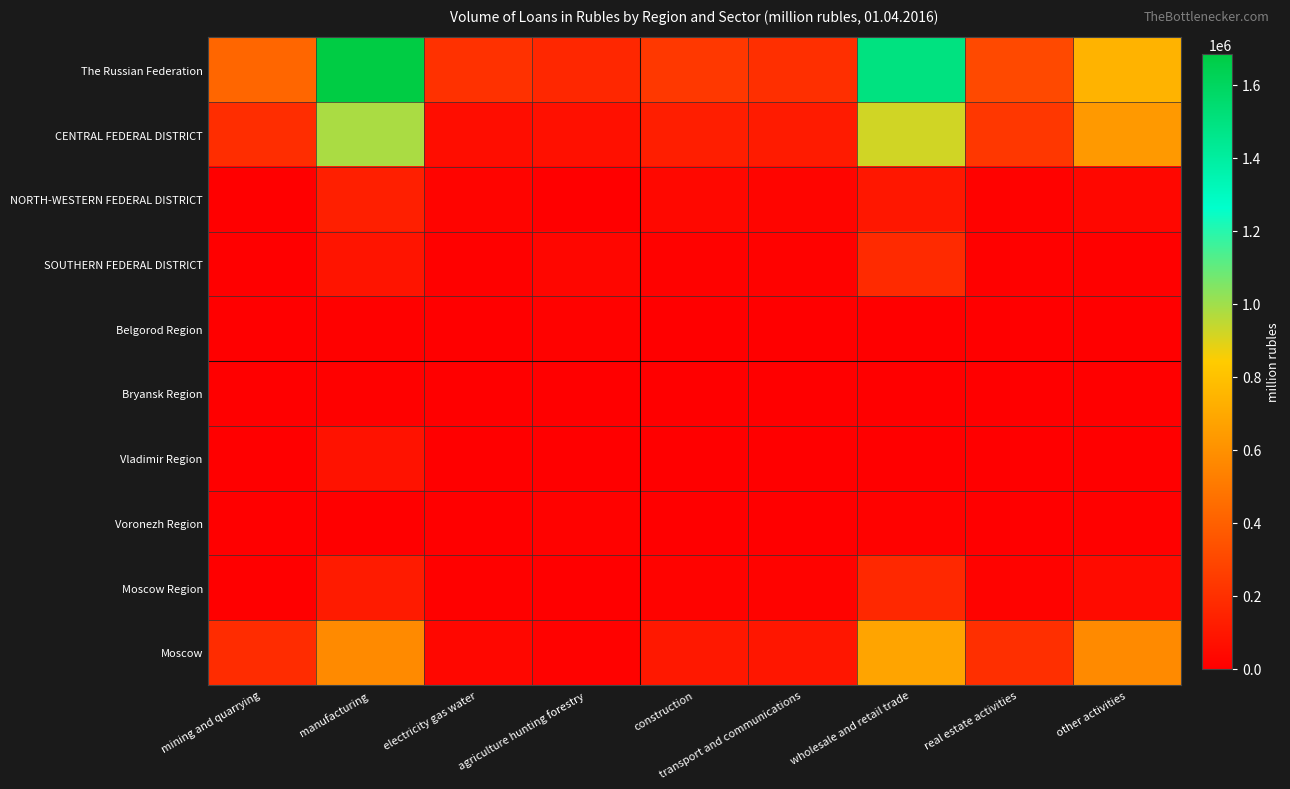

Reading right to left, list all the values displayed in this chart.

The Russian Federation: other activities=743400	real estate activities=305538	wholesale and retail trade=1496695	transport and communications=196364	construction=236046	agriculture hunting forestry=165806	electricity gas water=205162	manufacturing=1684796	mining and quarrying=425270
CENTRAL FEDERAL DISTRICT: other activities=631926	real estate activities=228798	wholesale and retail trade=918932	transport and communications=113829	construction=128192	agriculture hunting forestry=69324	electricity gas water=57298	manufacturing=982162	mining and quarrying=189439
NORTH-WESTERN FEDERAL DISTRICT: other activities=34996	real estate activities=12966	wholesale and retail trade=100702	transport and communications=26144	construction=36869	agriculture hunting forestry=5638	electricity gas water=20323	manufacturing=134531	mining and quarrying=2417
SOUTHERN FEDERAL DISTRICT: other activities=8593	real estate activities=7560	wholesale and retail trade=176449	transport and communications=10024	construction=11267	agriculture hunting forestry=29327	electricity gas water=7143	manufacturing=87360	mining and quarrying=1475
Belgorod Region: other activities=294	real estate activities=371	wholesale and retail trade=5496	transport and communications=984	construction=1143	agriculture hunting forestry=10232	electricity gas water=14	manufacturing=9772	mining and quarrying=598
Bryansk Region: other activities=186	real estate activities=141	wholesale and retail trade=2608	transport and communications=78	construction=83	agriculture hunting forestry=5387	electricity gas water=0	manufacturing=9088	mining and quarrying=0
Vladimir Region: other activities=463	real estate activities=264	wholesale and retail trade=3507	transport and communications=254	construction=331	agriculture hunting forestry=497	electricity gas water=2959	manufacturing=76647	mining and quarrying=5
Voronezh Region: other activities=7394	real estate activities=1177	wholesale and retail trade=10792	transport and communications=896	construction=1091	agriculture hunting forestry=10422	electricity gas water=92	manufacturing=6578	mining and quarrying=255
Moscow Region: other activities=46476	real estate activities=19111	wholesale and retail trade=169162	transport and communications=13879	construction=15399	agriculture hunting forestry=2588	electricity gas water=6781	manufacturing=116745	mining and quarrying=1181
Moscow: other activities=571539	real estate activities=195839	wholesale and retail trade=678521	transport and communications=92583	construction=103704	agriculture hunting forestry=12914	electricity gas water=33877	manufacturing=569306	mining and quarrying=187177